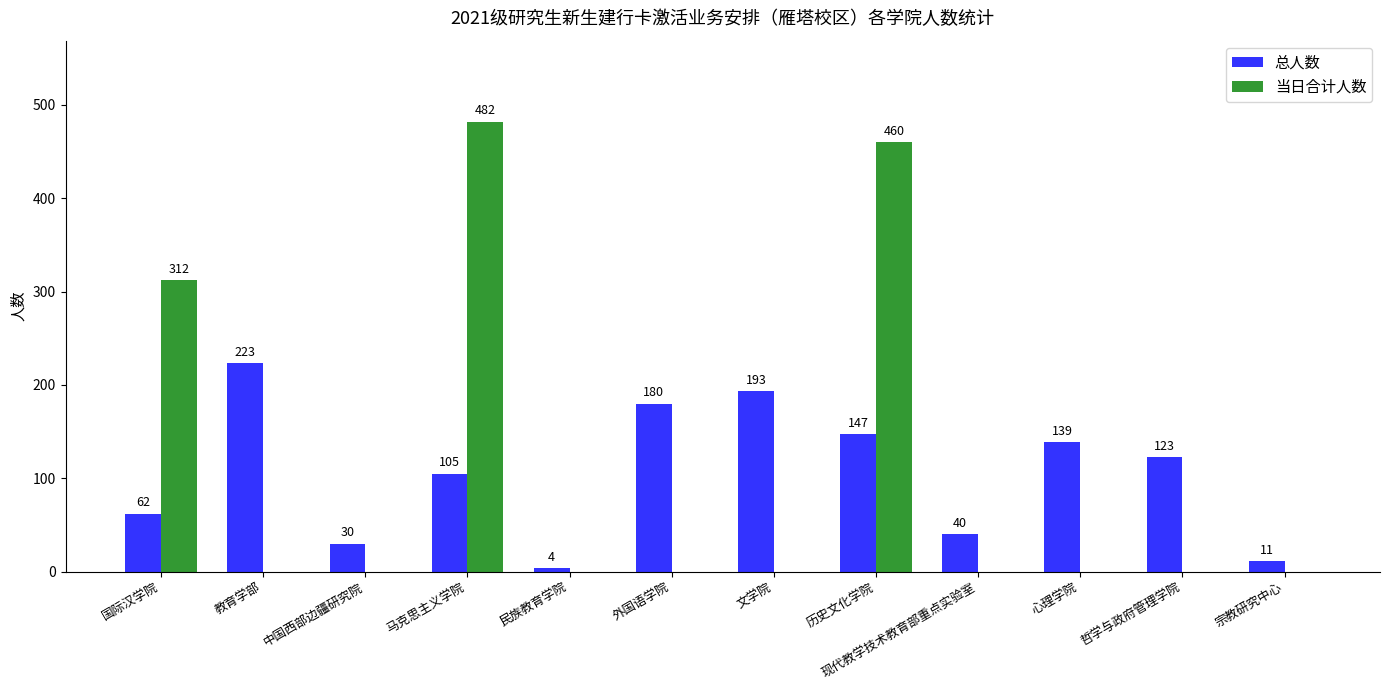

What are all the series names shown in the legend?

总人数, 当日合计人数